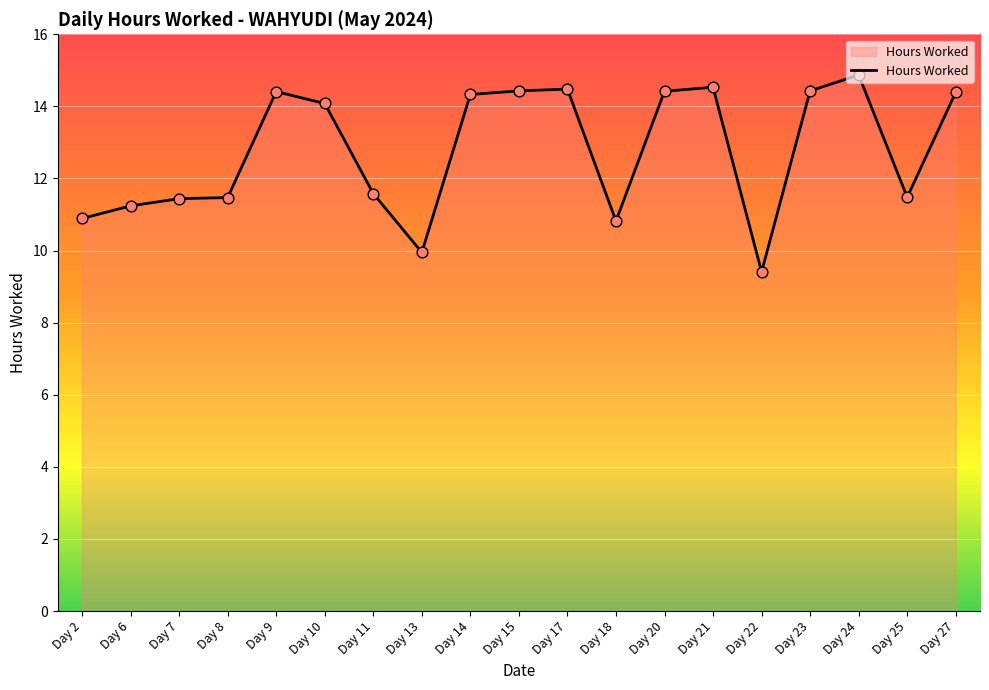

What is the change in value from Day 18 to Day 27?

+3.6